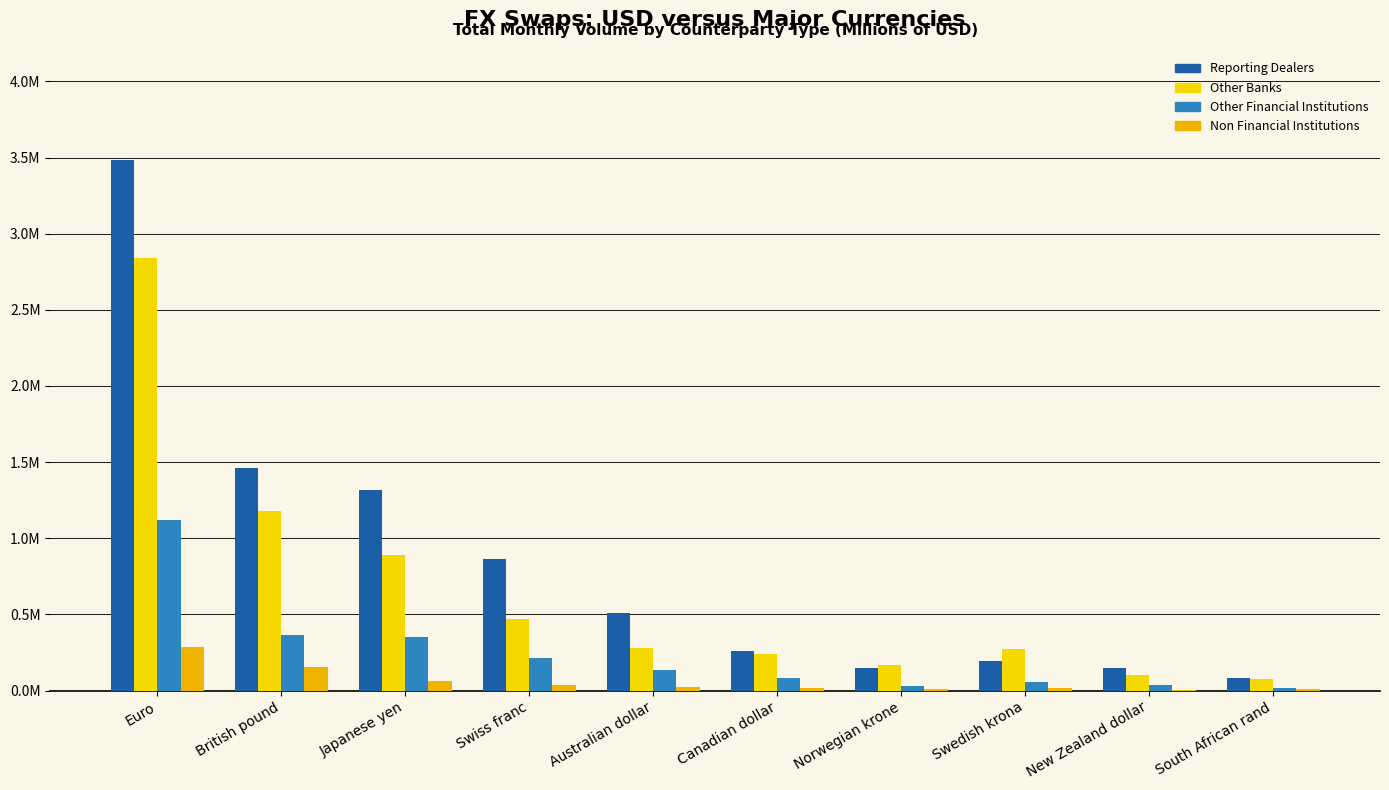

What is the value of the Other Financial Institutions bar at the 9th from the left?

38414.0